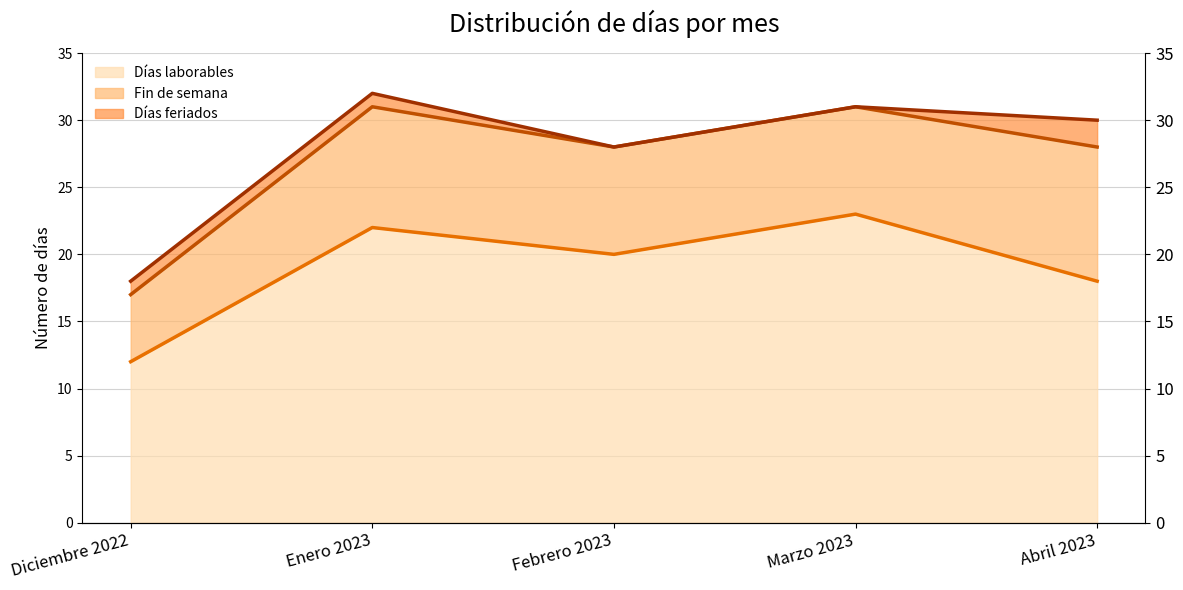

What is the difference between the Días feriados (línea) values at Febrero 2023 and Abril 2023?

2